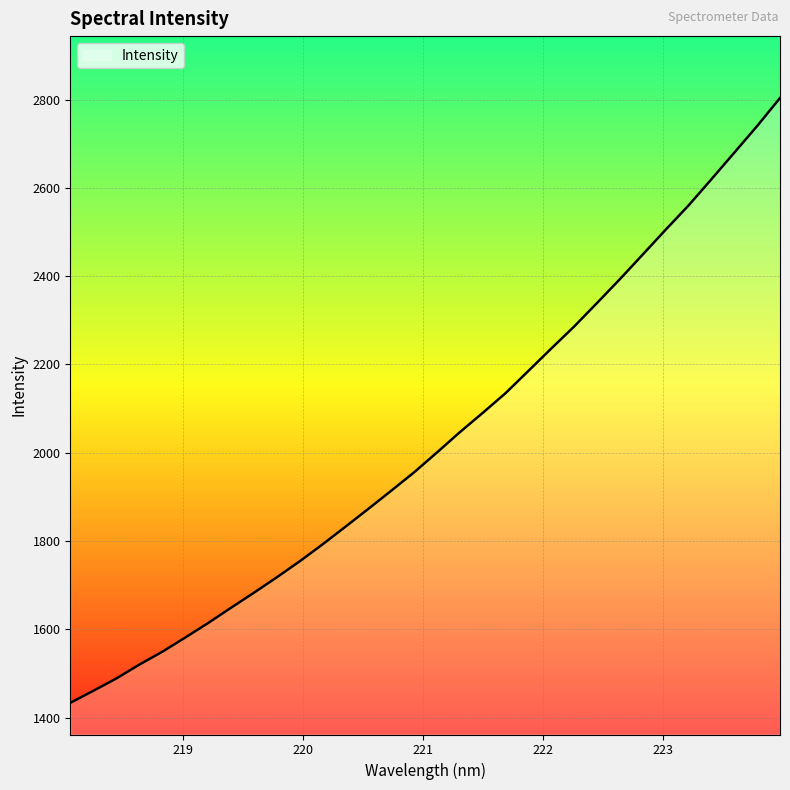

What is the minimum value shown in the chart?

1433.6